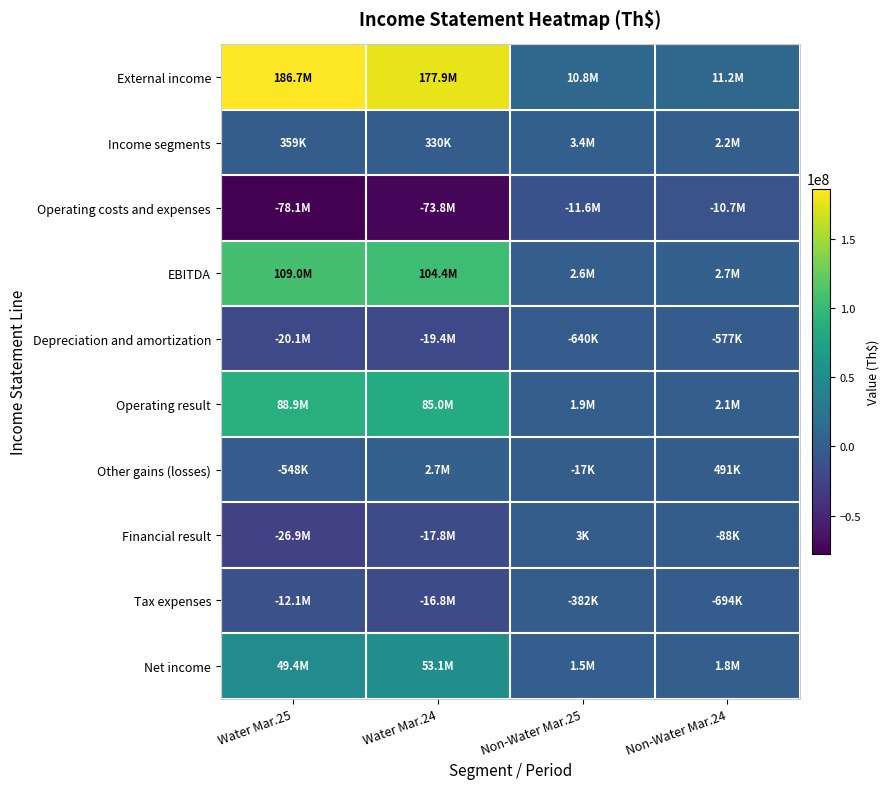

At which category does the chart reach its minimum across all series?

Water Mar.25